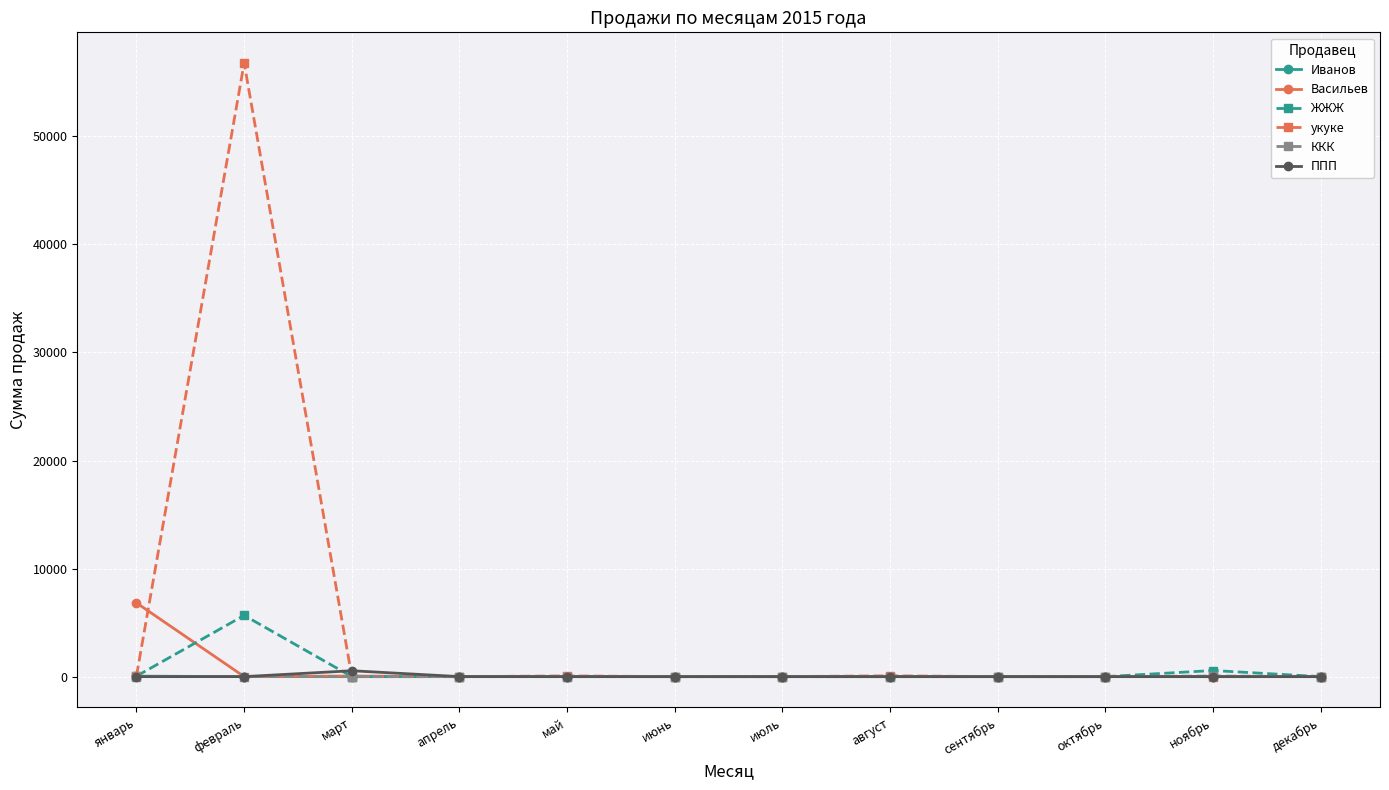

At which category is the sum across all series the highest?

февраль